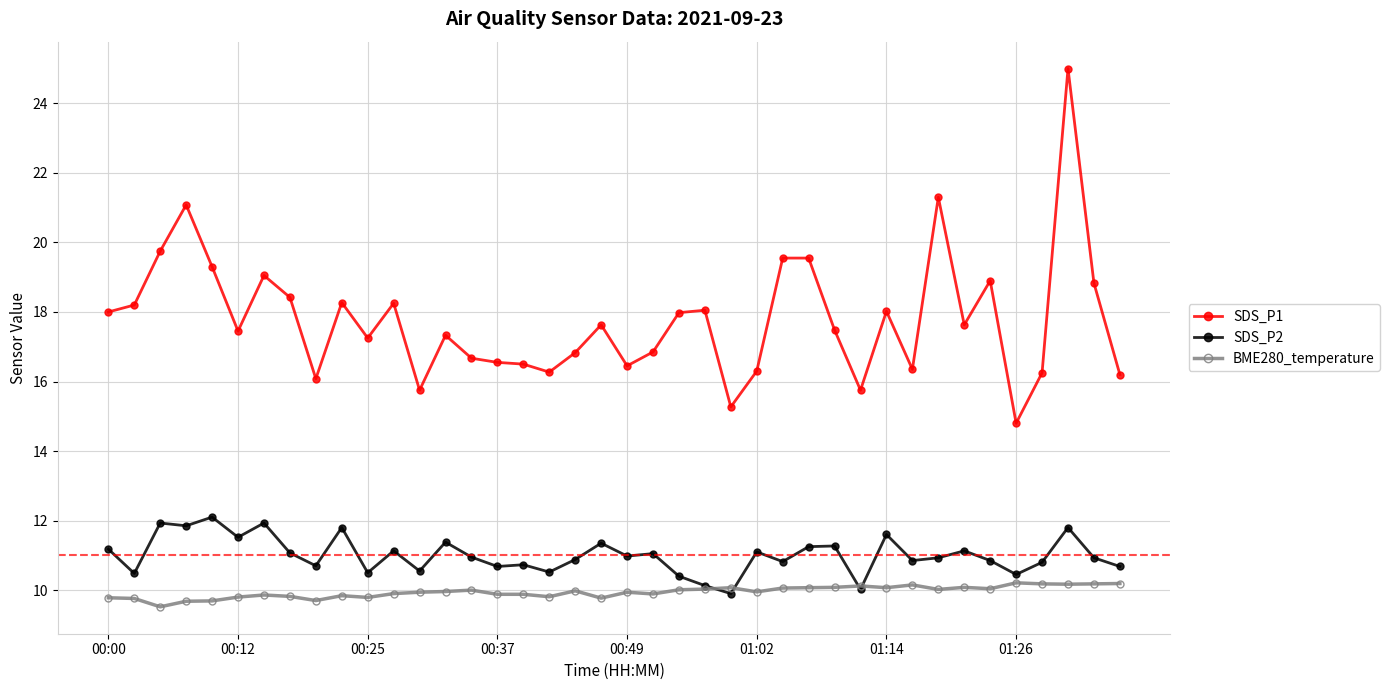

What is the minimum value shown in the chart?

9.5